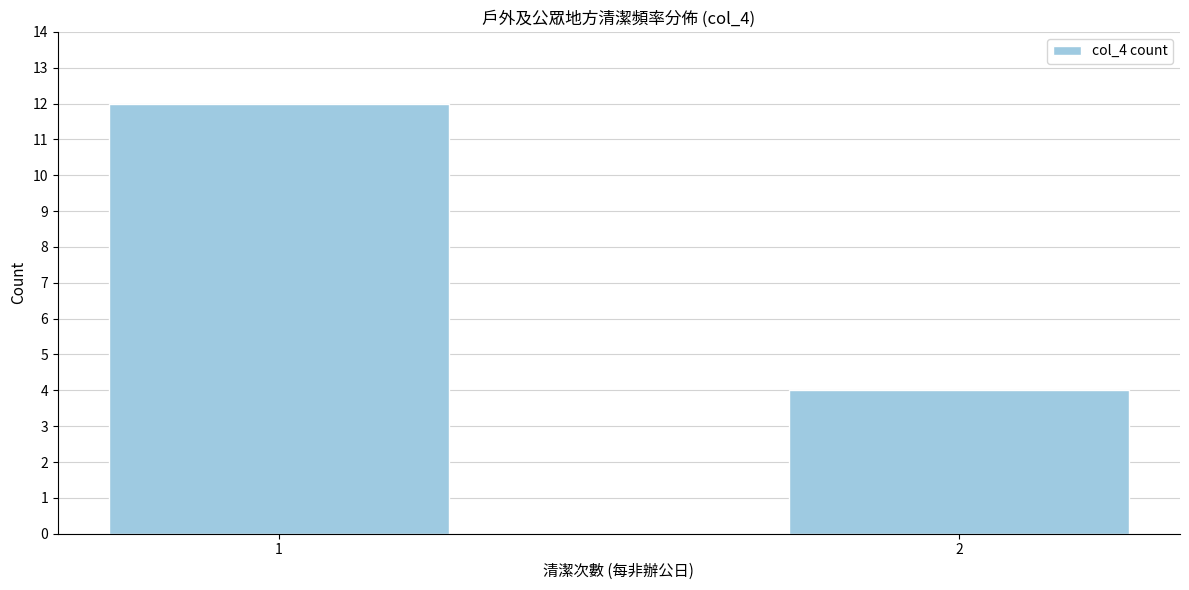

Reading left to right, extract all data points from this chart.

1=12	2=4